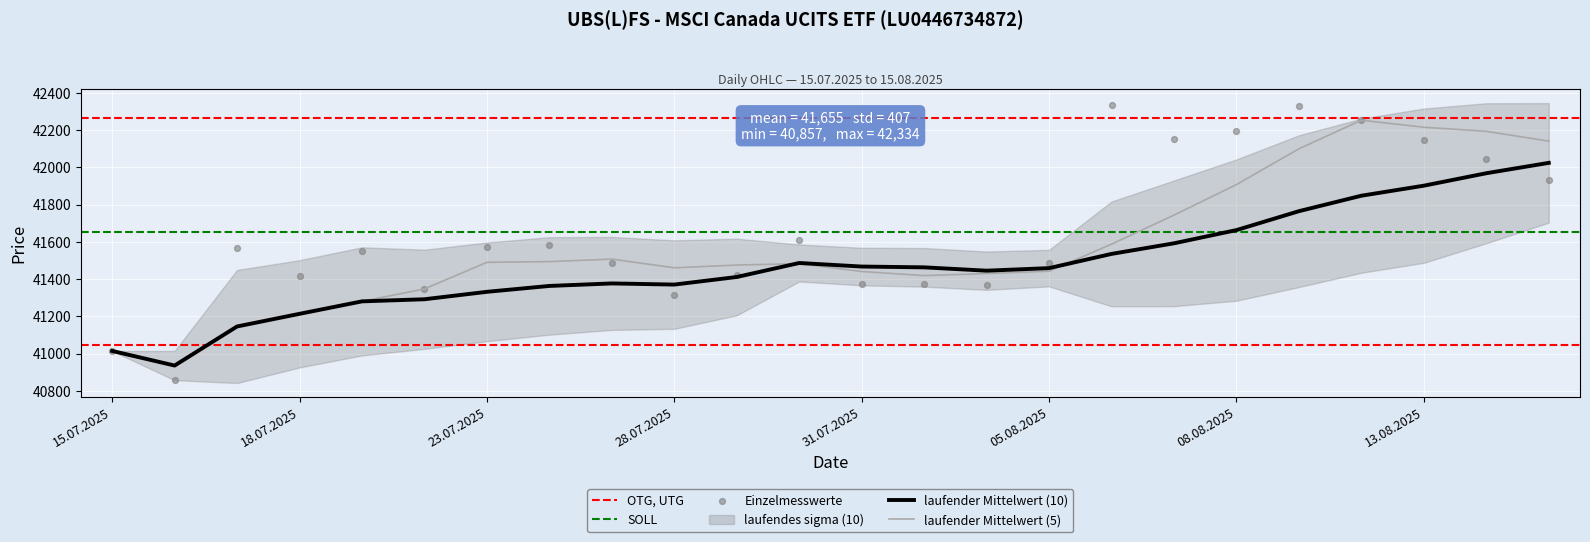

What is the total value across all series at 13.08.2025?

168772